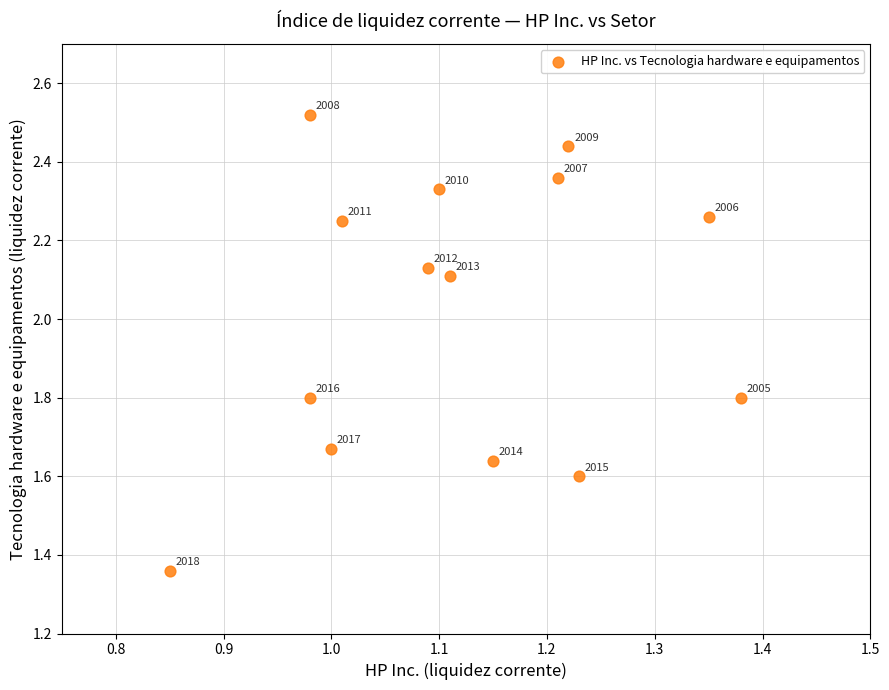

What is the range of Y values (max minus min)?

1.2